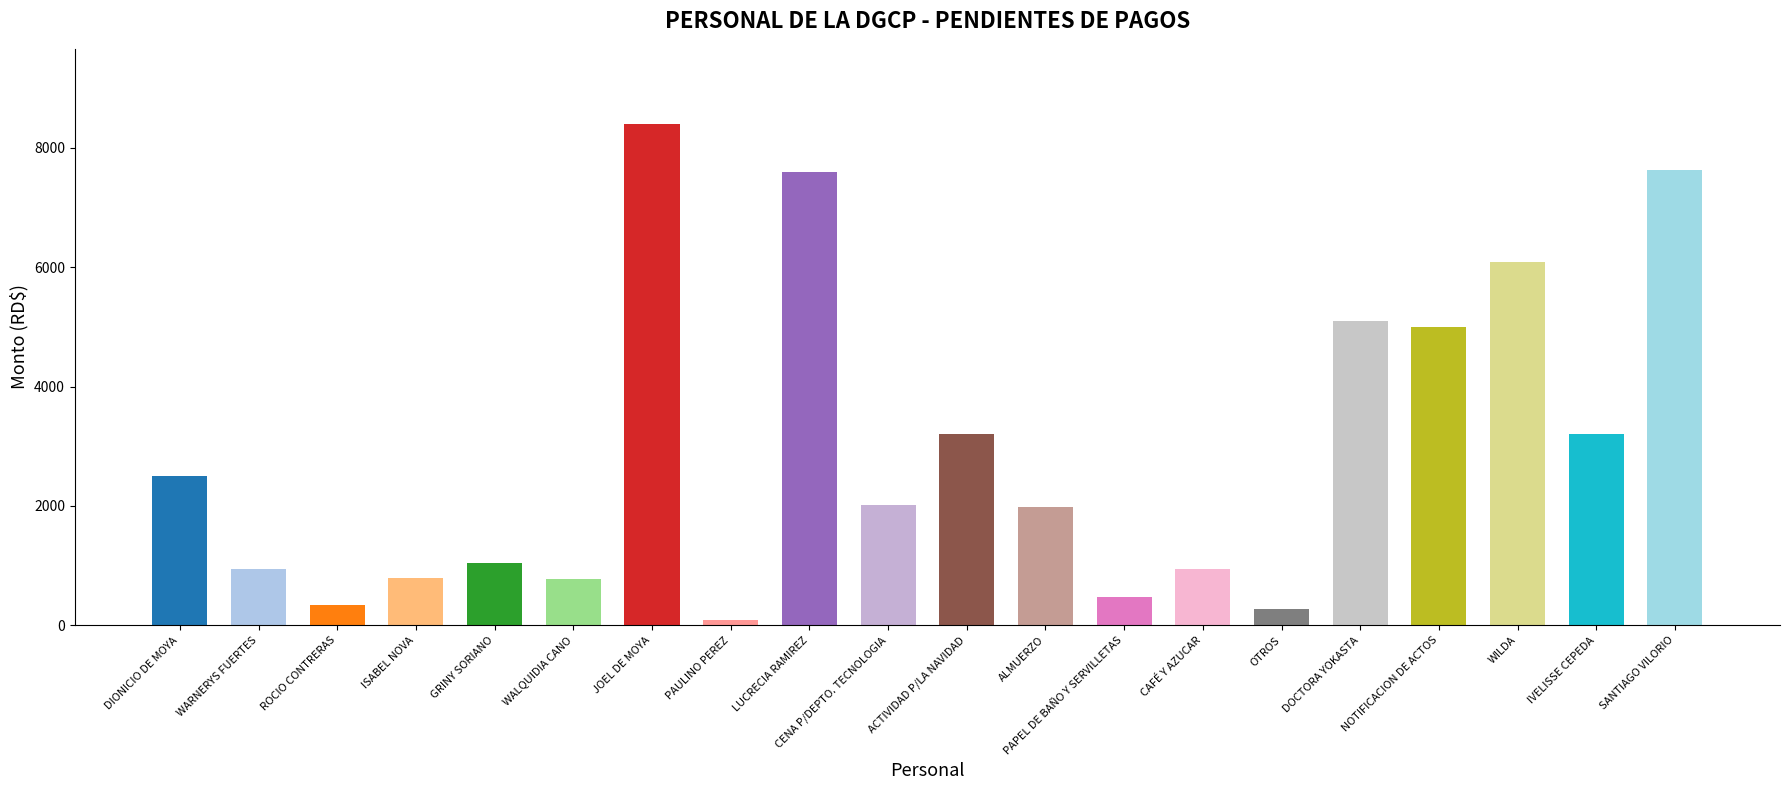

Approximately how many times larger is the value at GRINY SORIANO compared to OTROS?

3.9